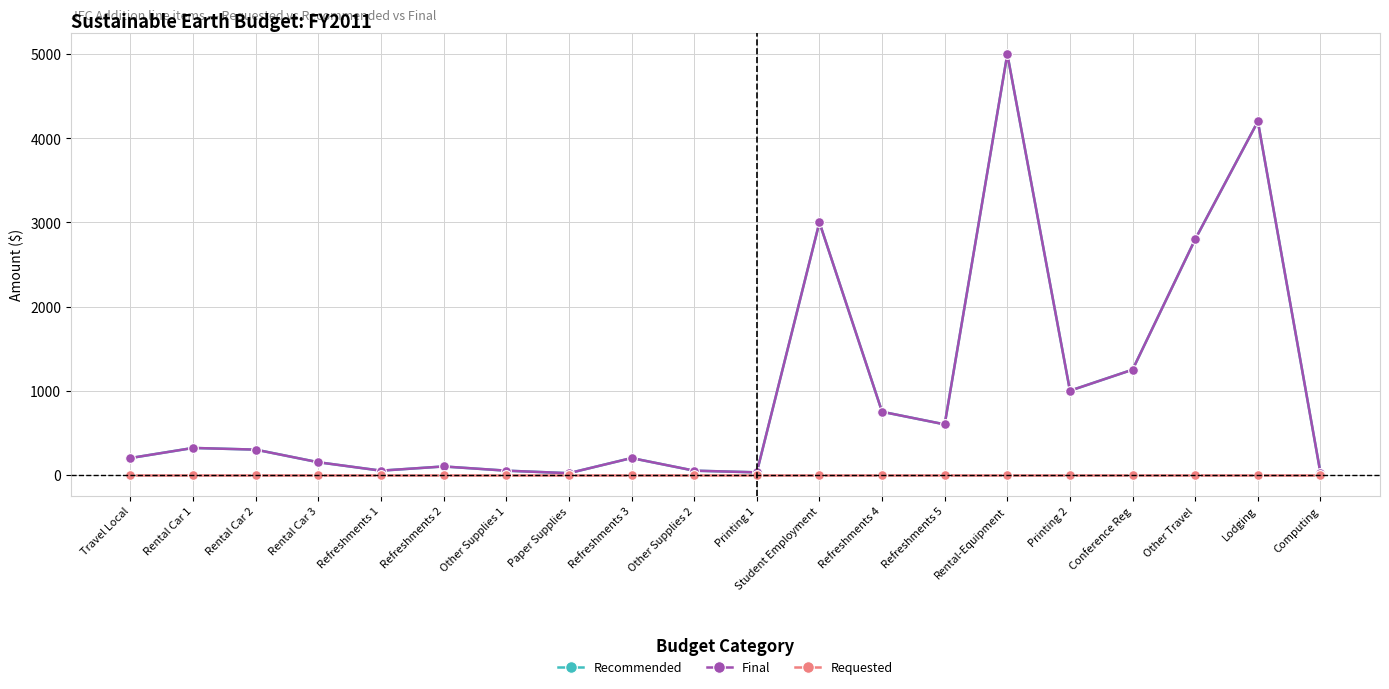

What is the spread (max minus min) of values at Printing 2?

1000